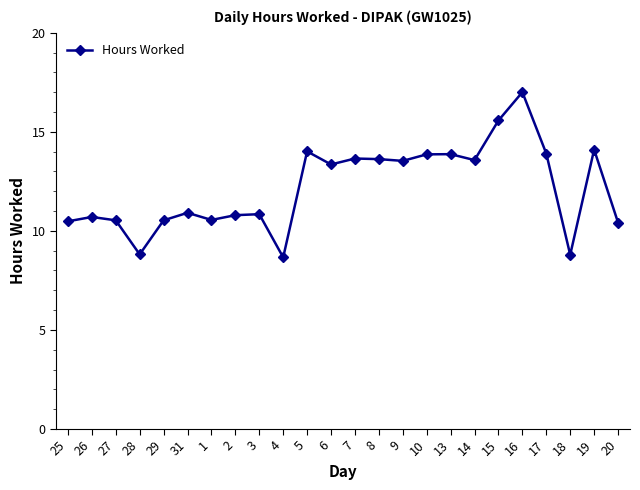

What position from the left is 6?

12